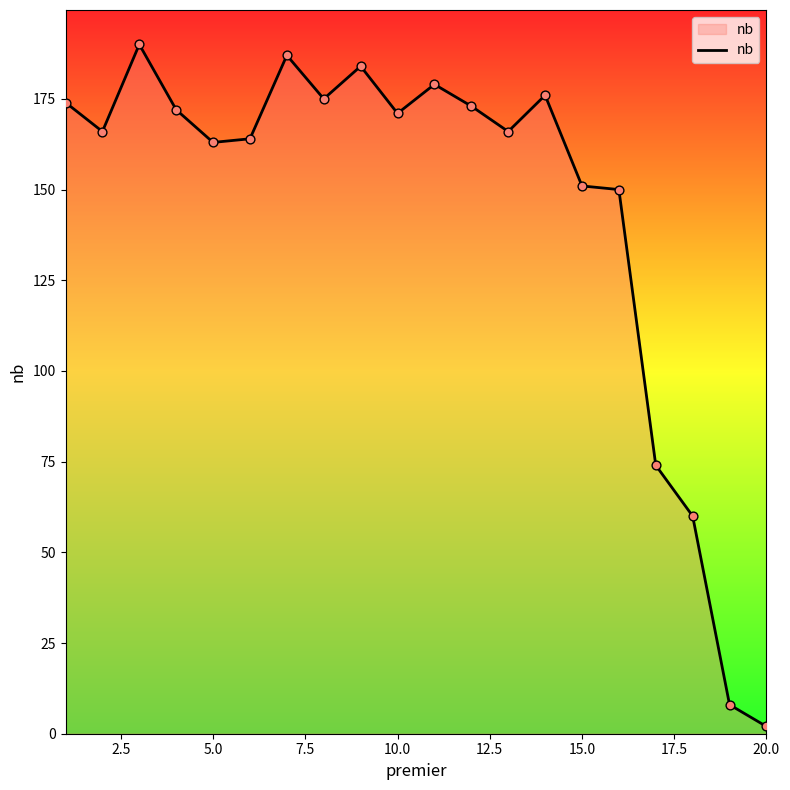

What is the difference between the maximum and minimum values?

188